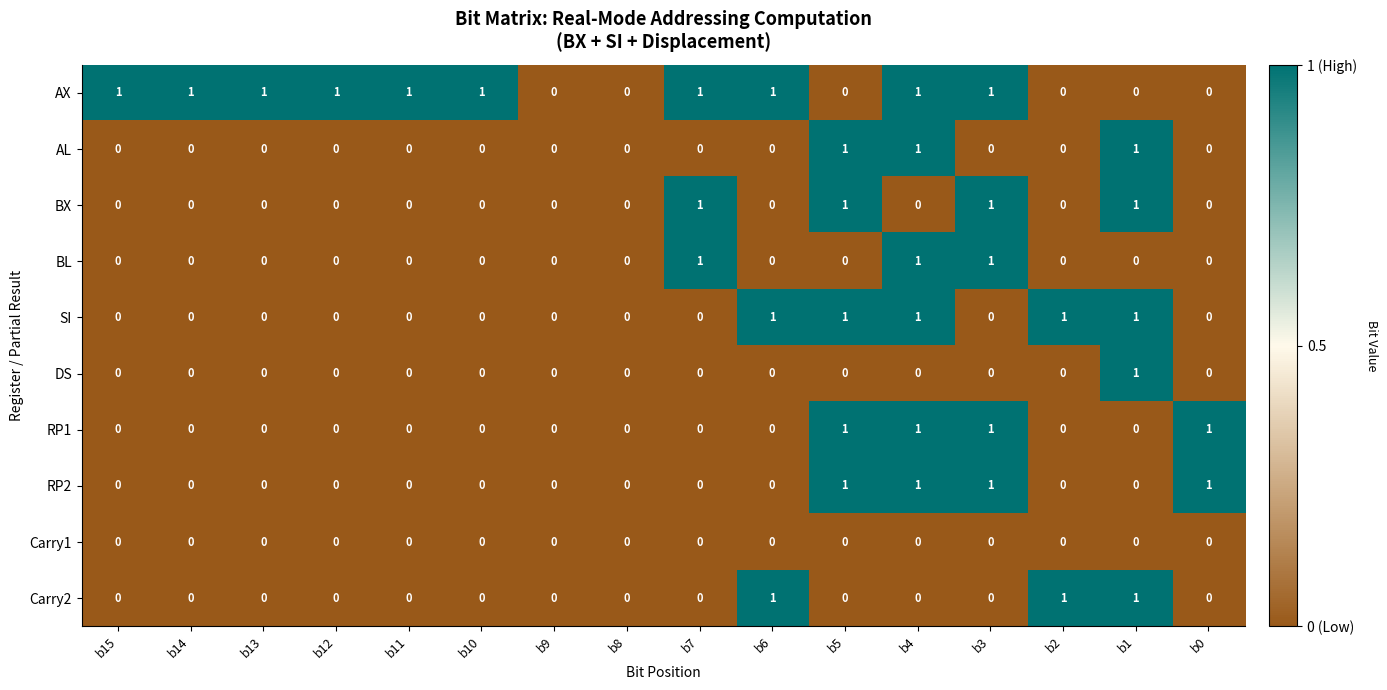

How many RP1 values are between 0 and 1?

16